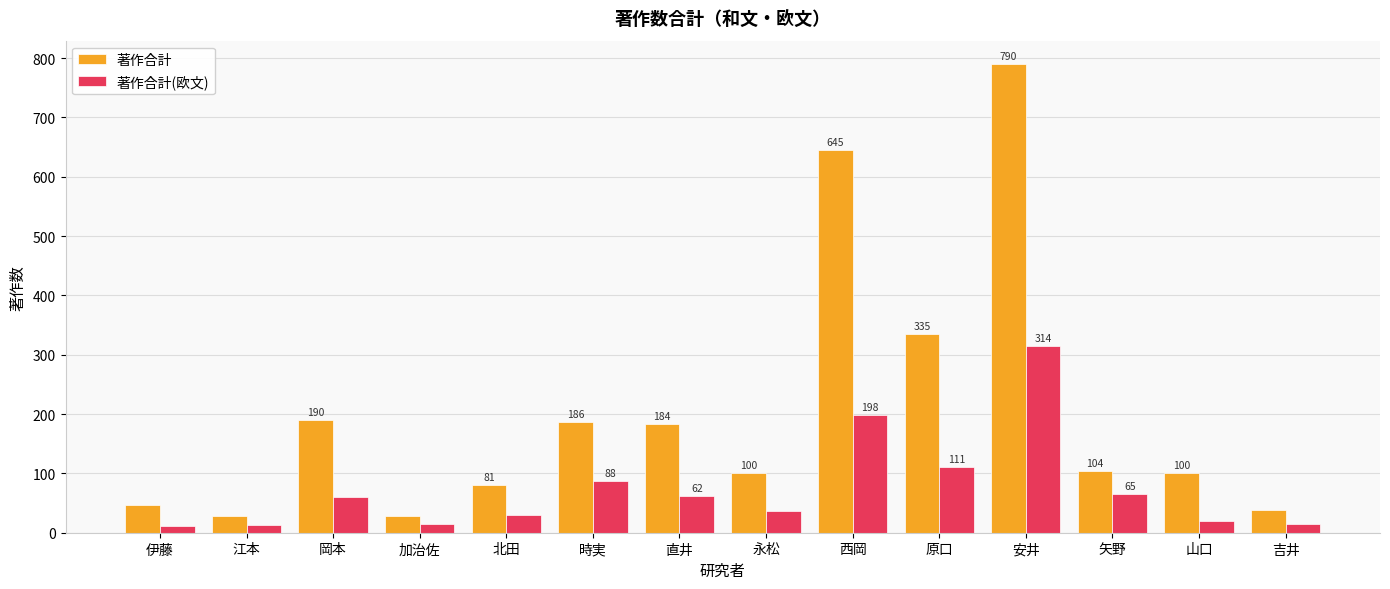

Count the number of data series in this chart.

2